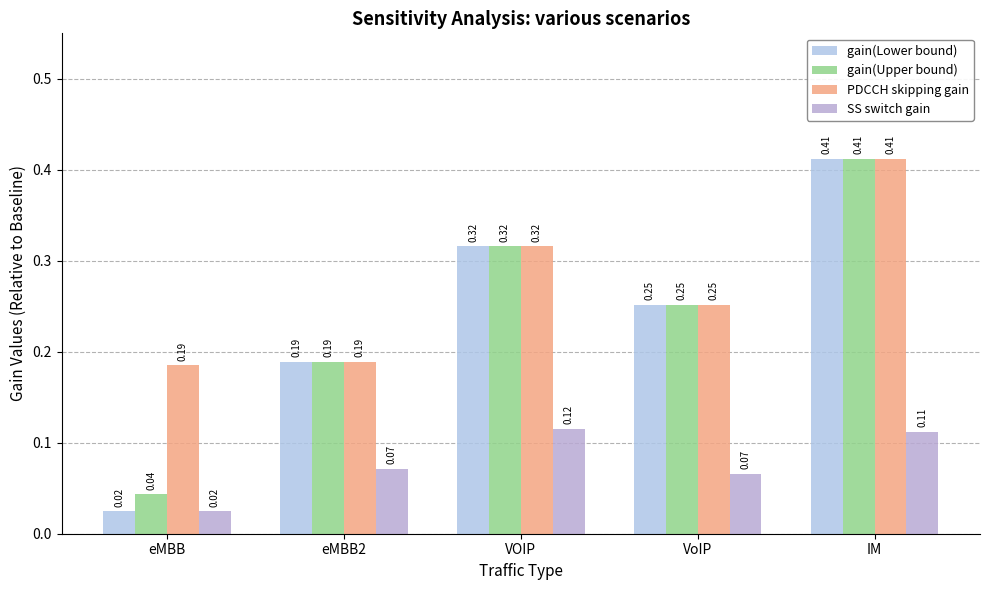

What is the average value of the gain(Lower bound) series?

0.2